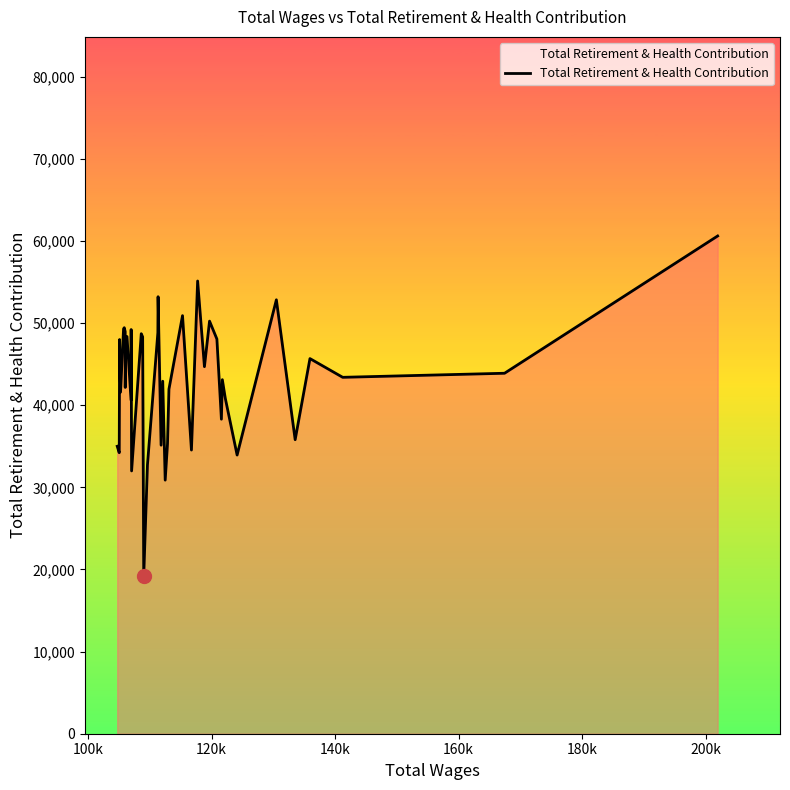

What is the difference between the maximum and minimum values?

41419